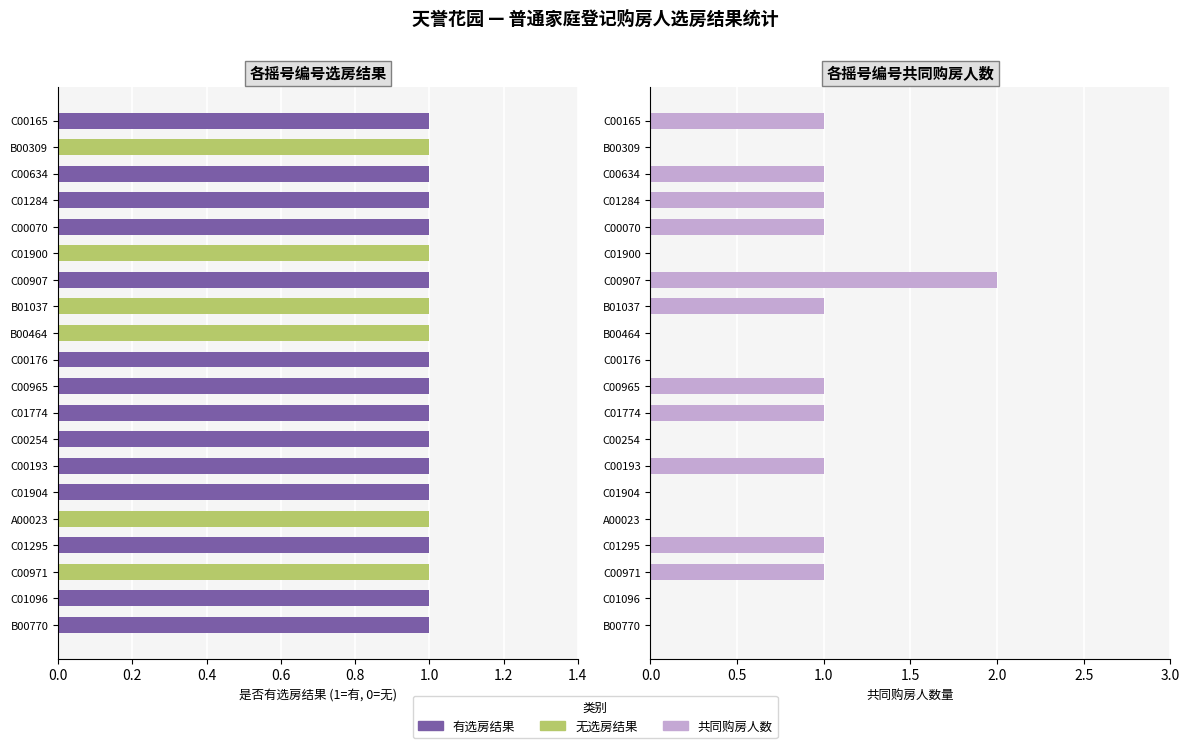

Count the 有选房结果 values in the range 0 to 1.

20